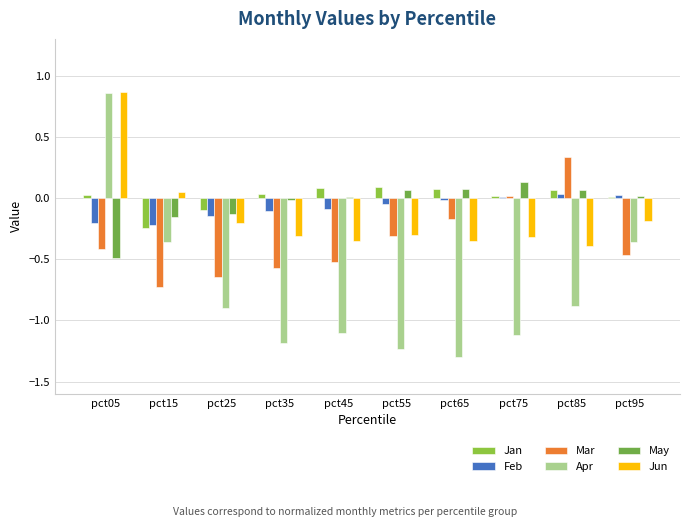

True or false: Jan has a value of 0.0 at pct05.

True